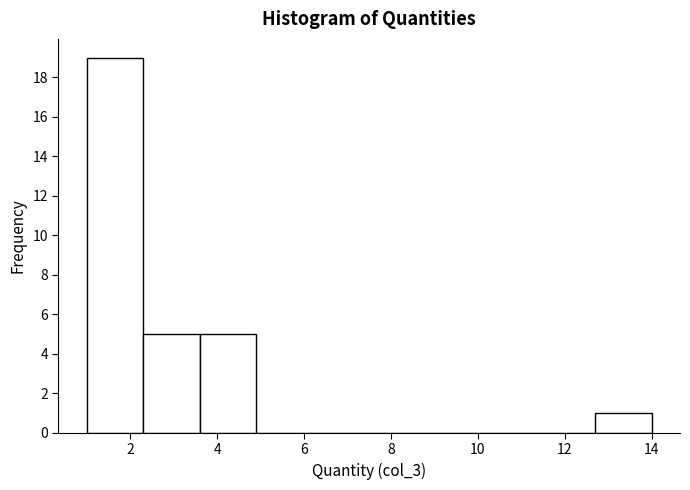

Which range on the x-axis has the tallest bar?

1.0 to 2.3